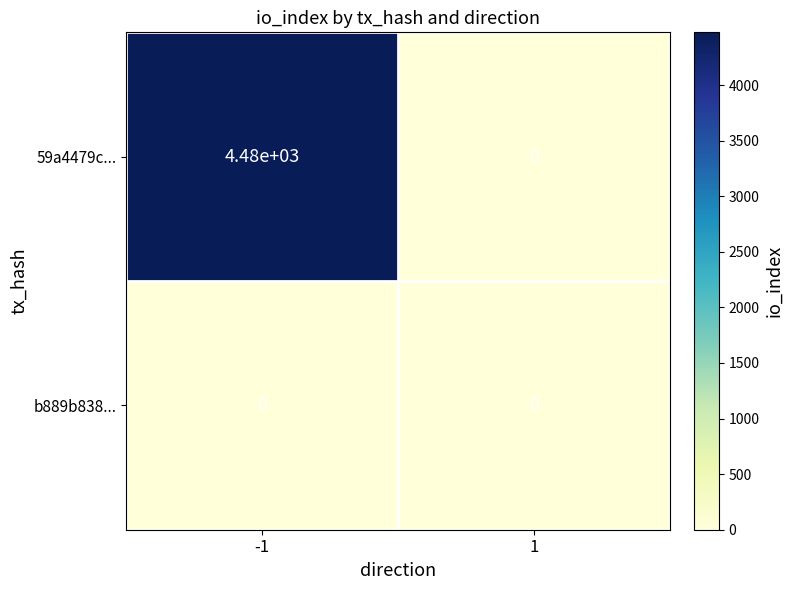

Which series has the largest total across all categories?

59a4479c...